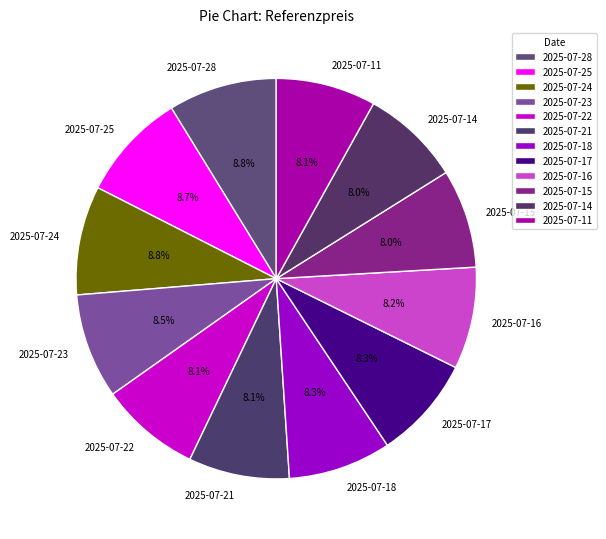

Is there any slice that represents more than half of the pie?

No